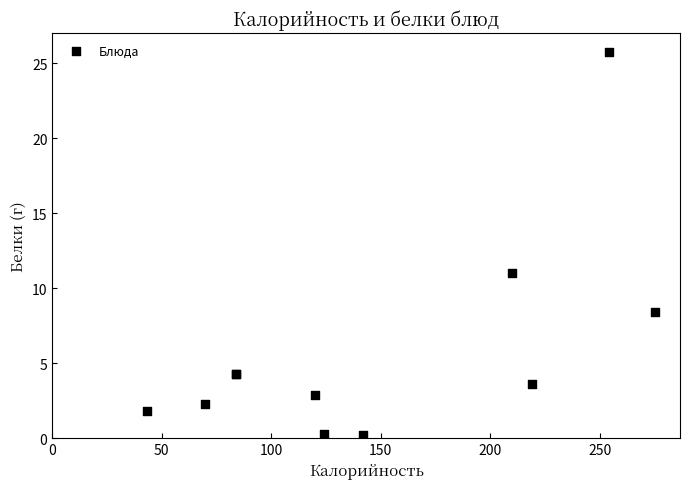

What Y value in the scatter plot is closest to 12?

11.0